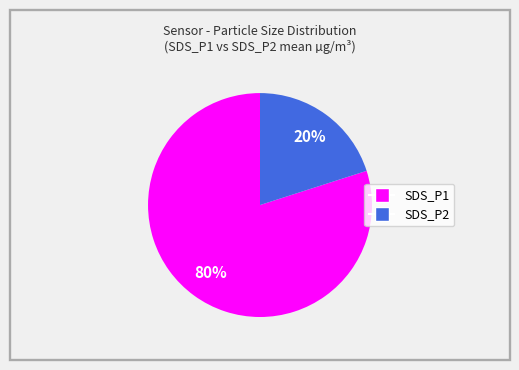

How many slices are in this pie chart?

2